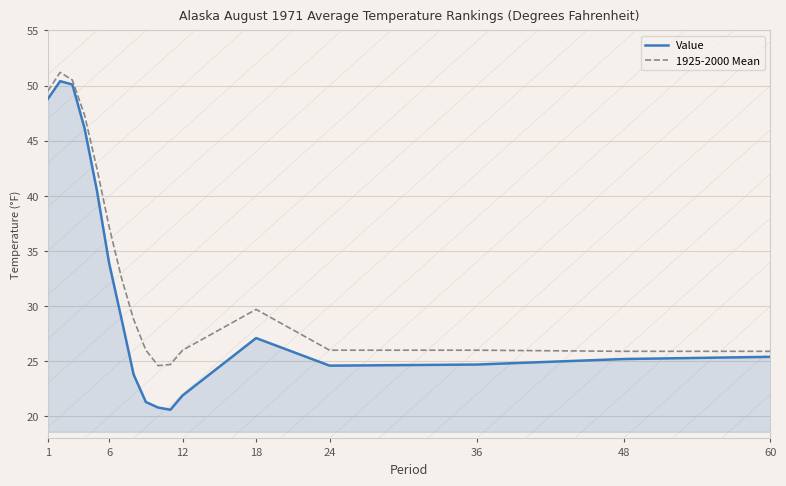

What is the maximum value shown in the chart?

51.2